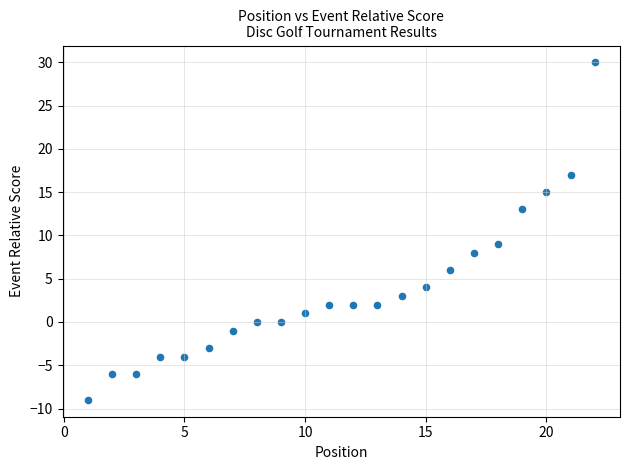

What is the range of X values (max minus min)?

21